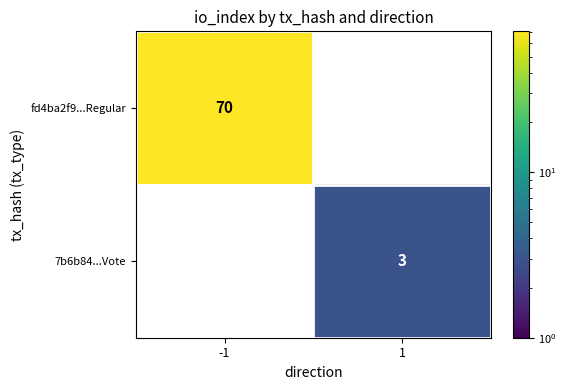

Count the number of data series in this chart.

2